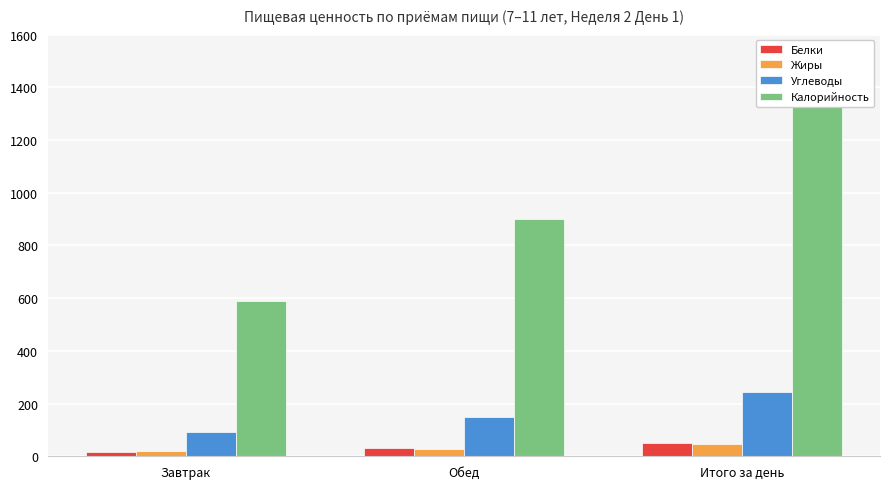

Where is Белки nearest to the value 33?

Обед